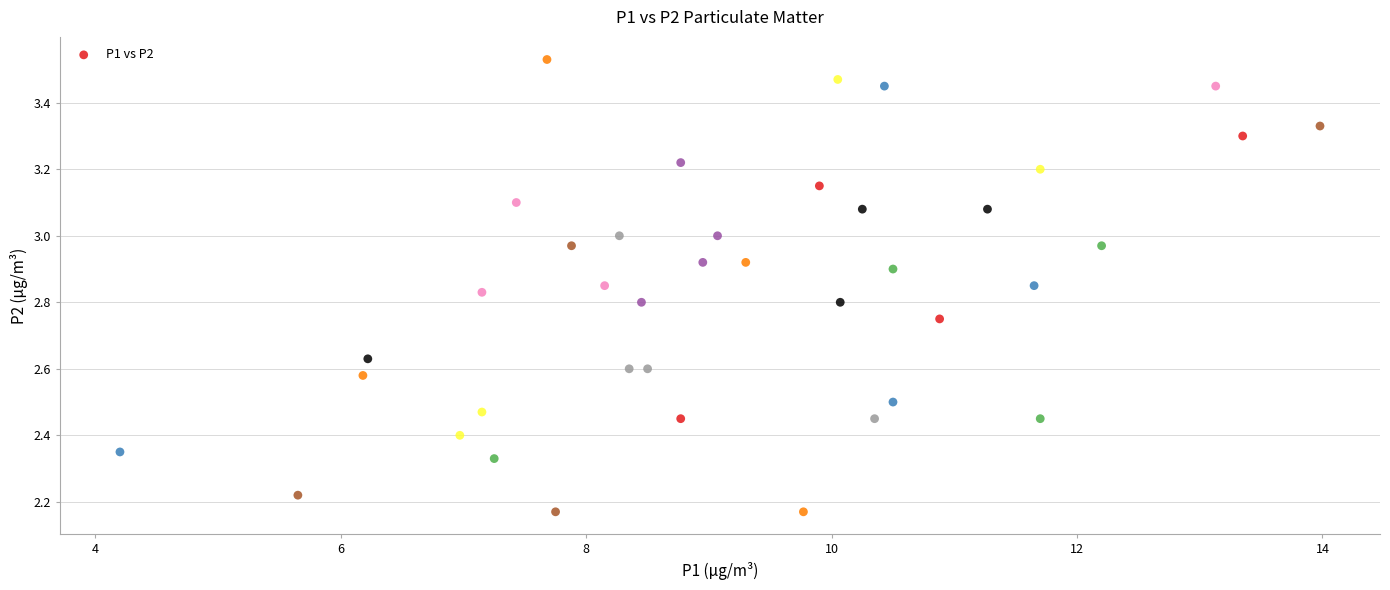

What is the range of Y values (max minus min)?

1.4